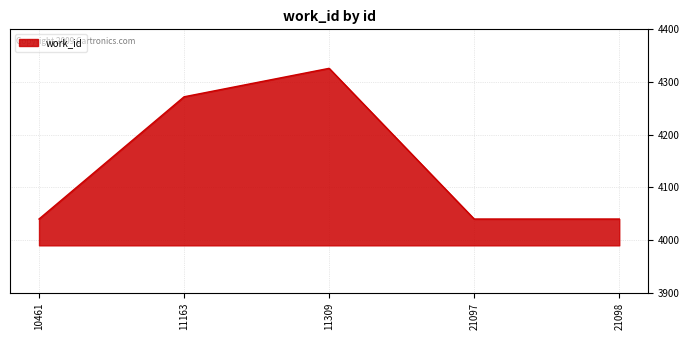

What is the maximum value shown in the chart?

4326